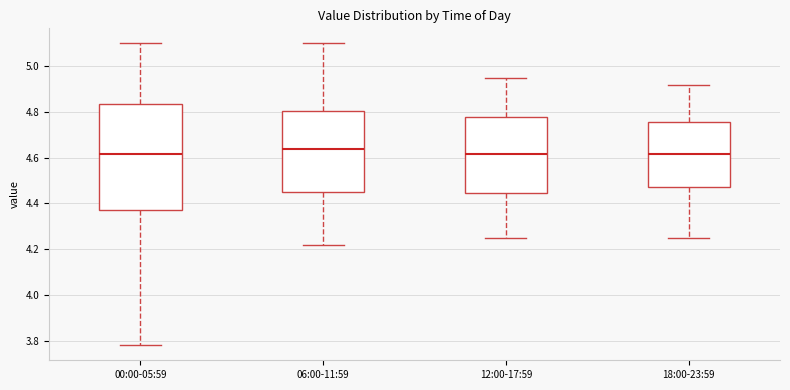

Reading left to right, read every box against the y-axis: the position of its median line, the range the box covers, and the ends of its whiskers. The values are not printed on the chart, so give them approximately, as read against the axis.

00:00-05:59: median 4.62, box 4.38 to 4.84, whiskers 3.78 to 5.10
06:00-11:59: median 4.64, box 4.46 to 4.80, whiskers 4.22 to 5.10
12:00-17:59: median 4.62, box 4.44 to 4.78, whiskers 4.26 to 4.96
18:00-23:59: median 4.62, box 4.48 to 4.76, whiskers 4.26 to 4.92